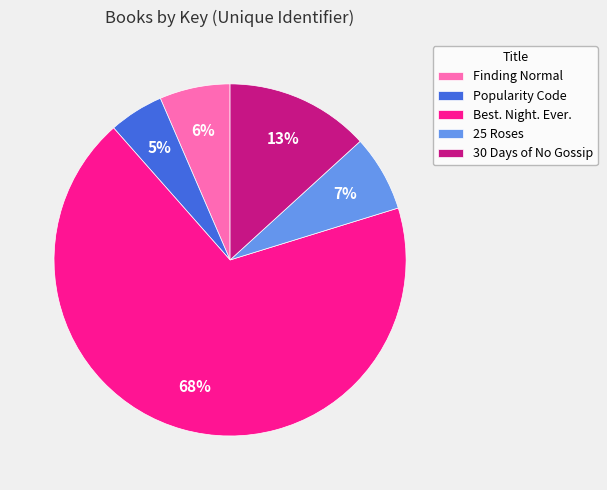

How many segments does this pie chart have?

5